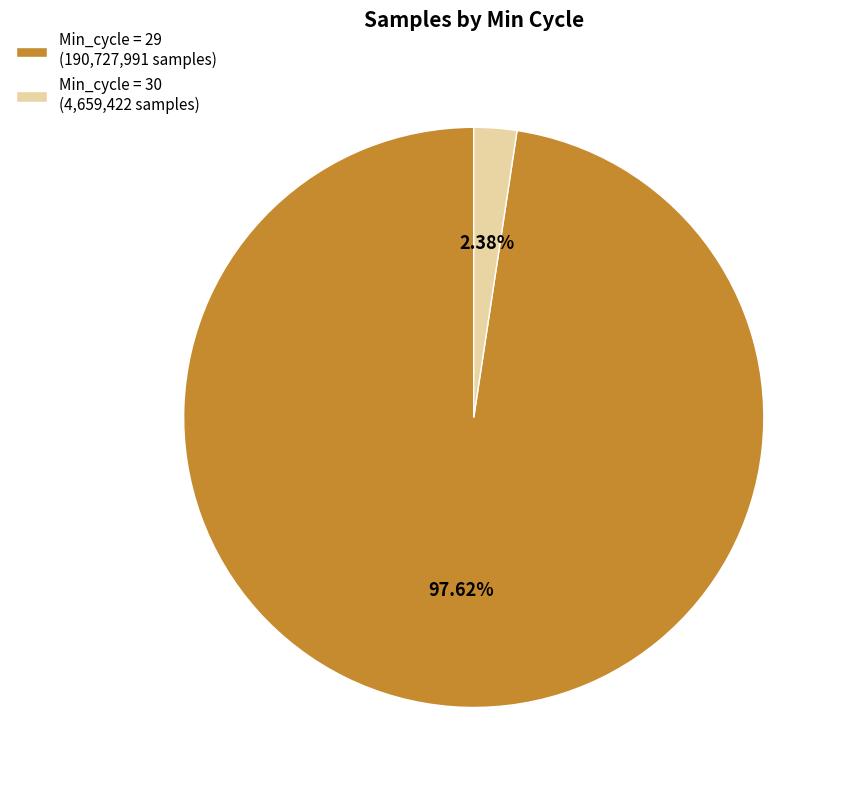

Combined, do Min_cycle = 29 (190,727,991 samples) and Min_cycle = 30 (4,659,422 samples) account for over 50%?

Yes